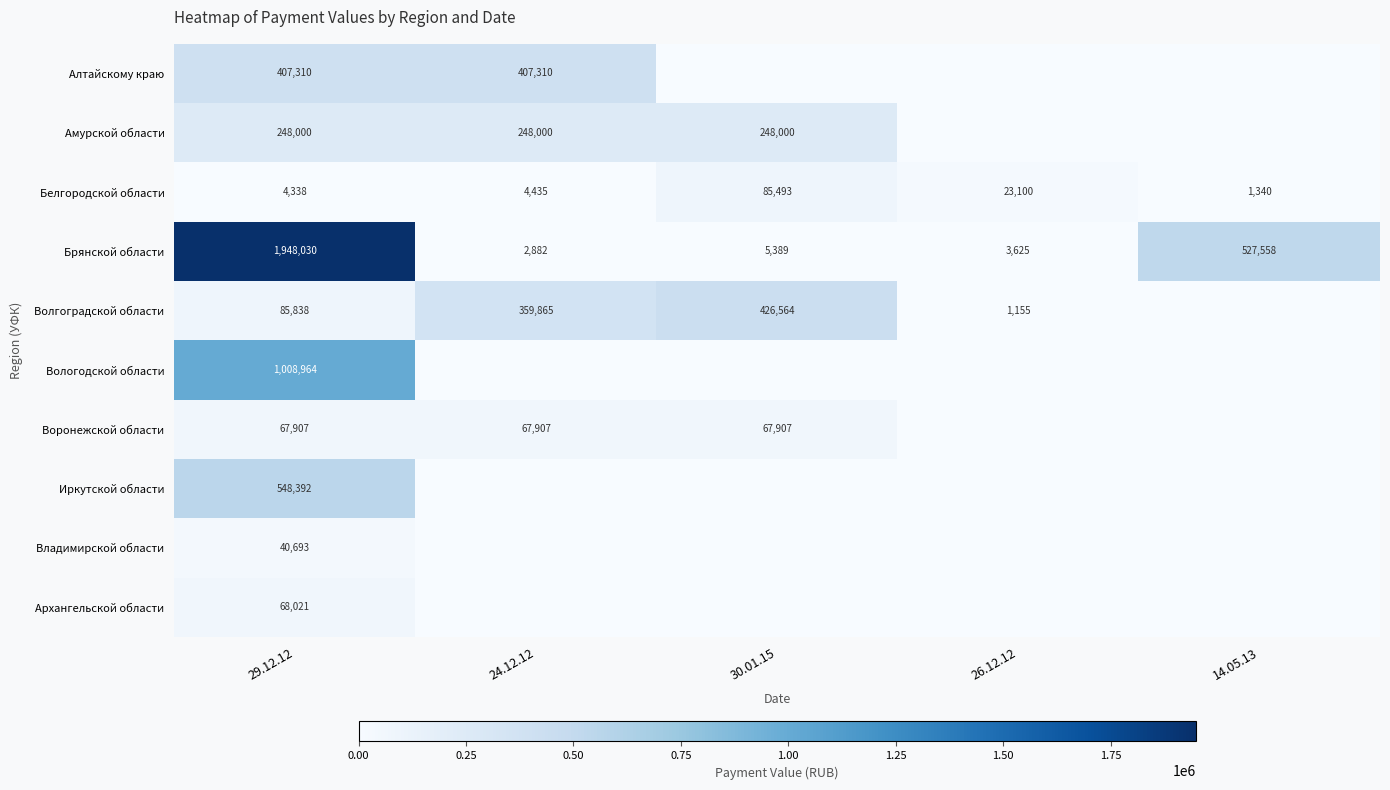

What is the difference between the Белгородской области values at 14.05.13 and 26.12.12?

21760